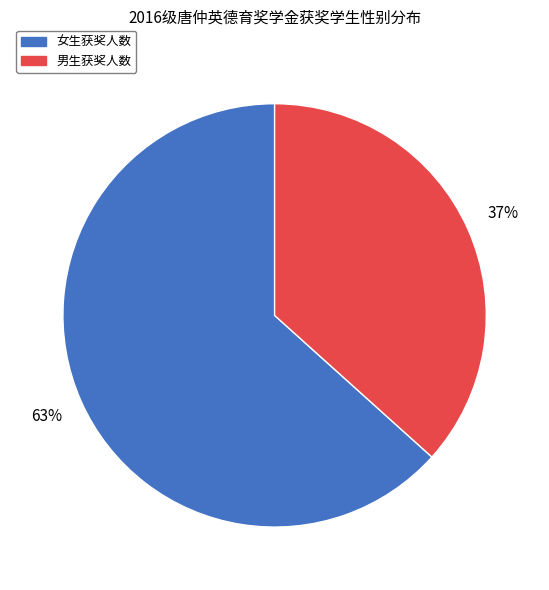

To the nearest percent, what is the average slice percentage?

50%